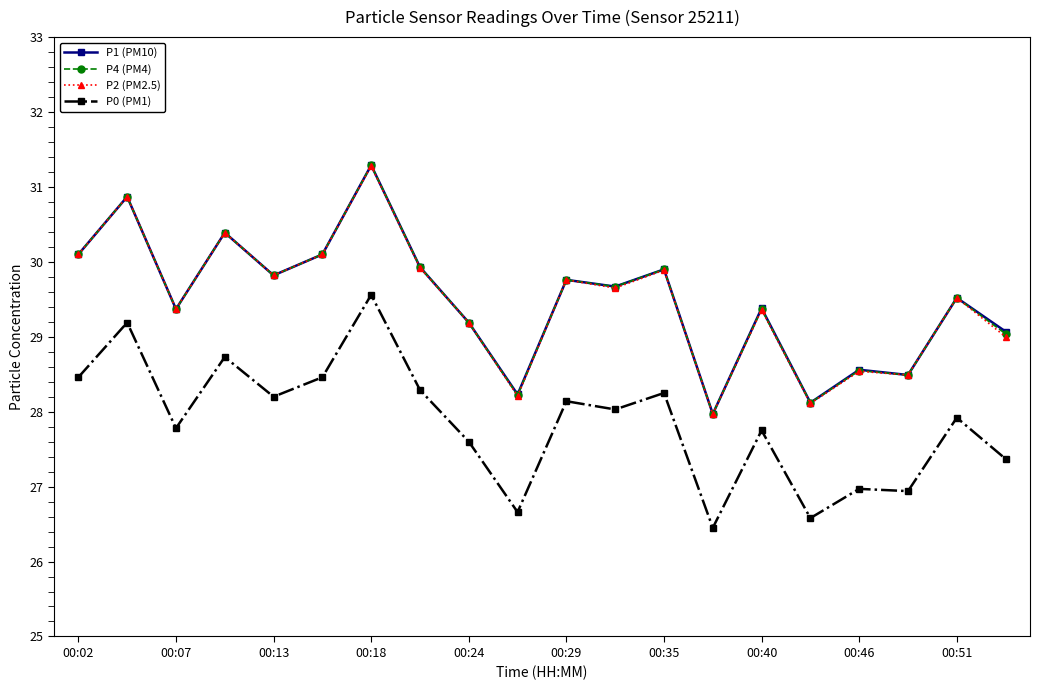

True or false: P0 (PM1) and P2 (PM2.5) cross at least once.

False